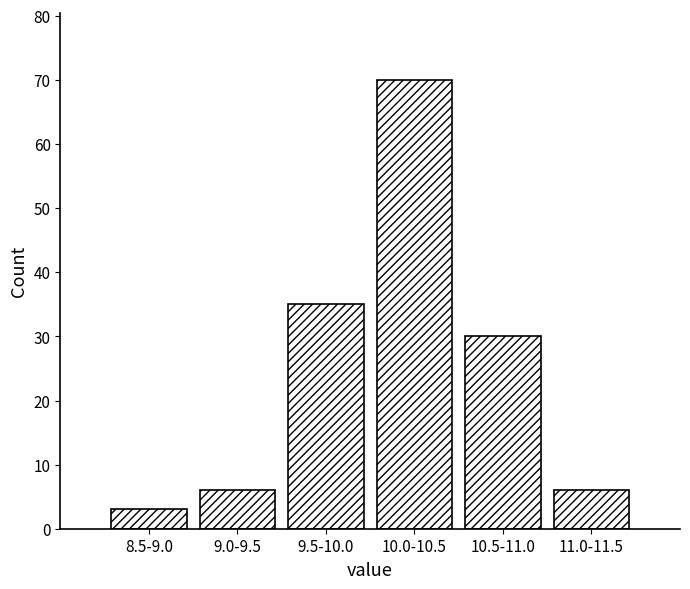

Reading left to right, list all the values displayed in this chart.

8.5-9.0=3	9.0-9.5=6	9.5-10.0=35	10.0-10.5=70	10.5-11.0=30	11.0-11.5=6